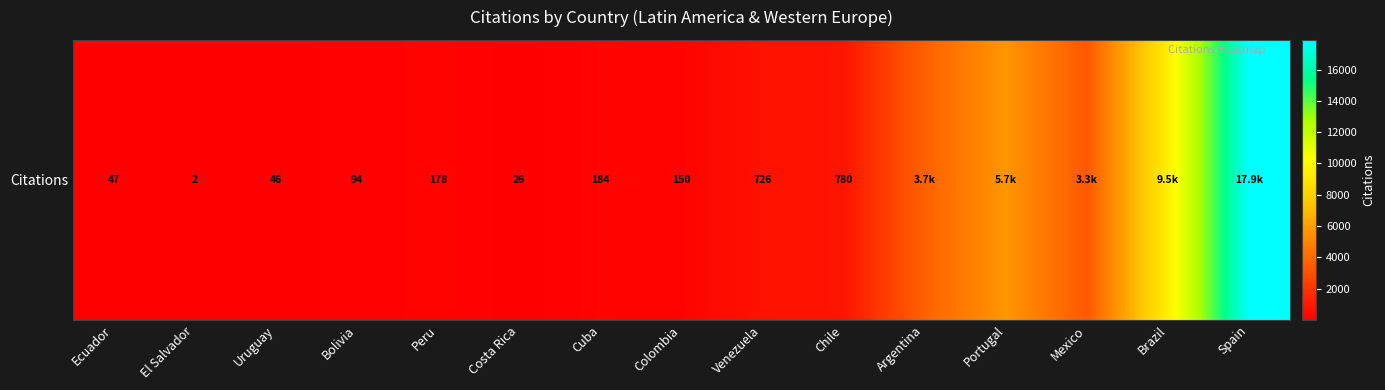

How many values exceed 184?

7